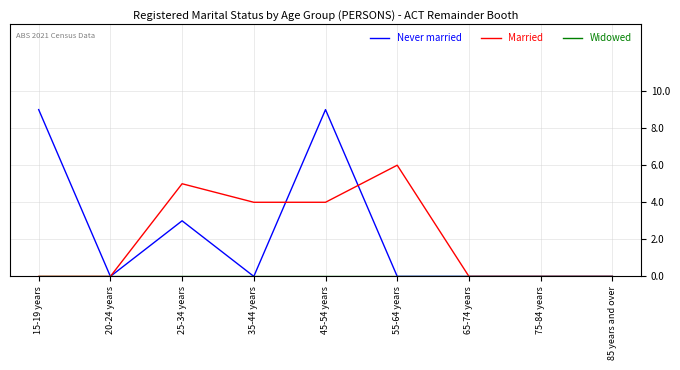

True or false: Married has a value of -2 at 15-19 years.

False